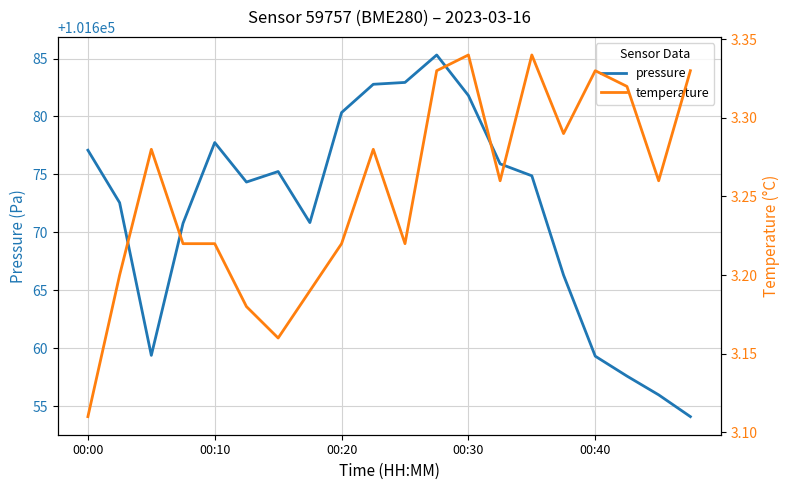

Which series has the widest spread of values?

pressure